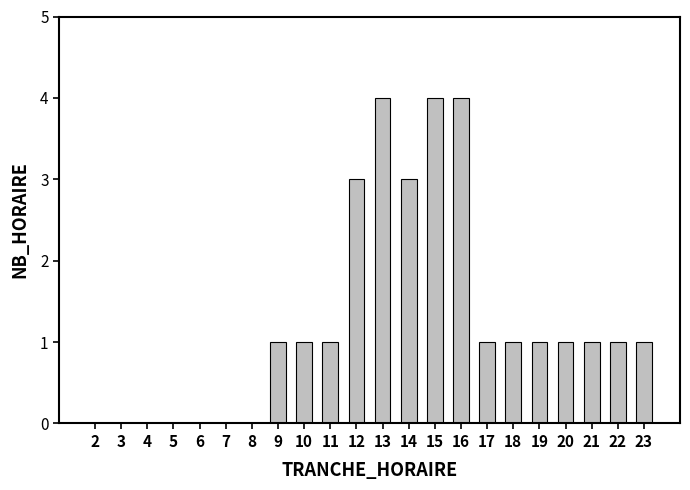

True or false: the data shows 2 at 11.

False